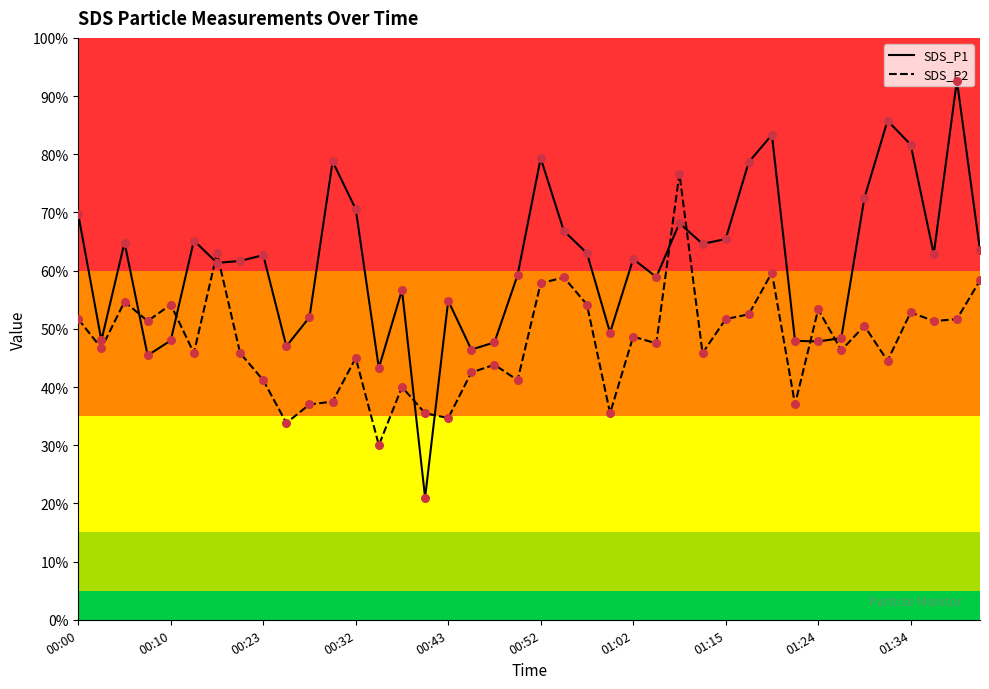

After their last crossing, which series has the higher values: SDS_P2 or SDS_P1?

SDS_P1